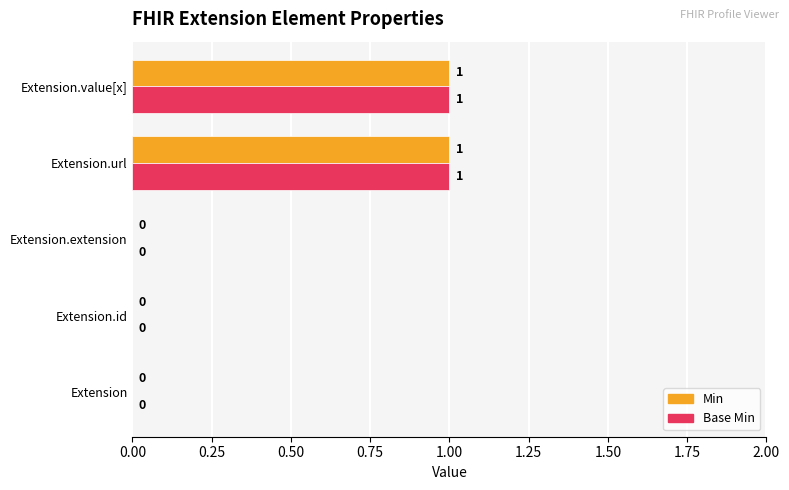

What is the highest value of the Min series?

1